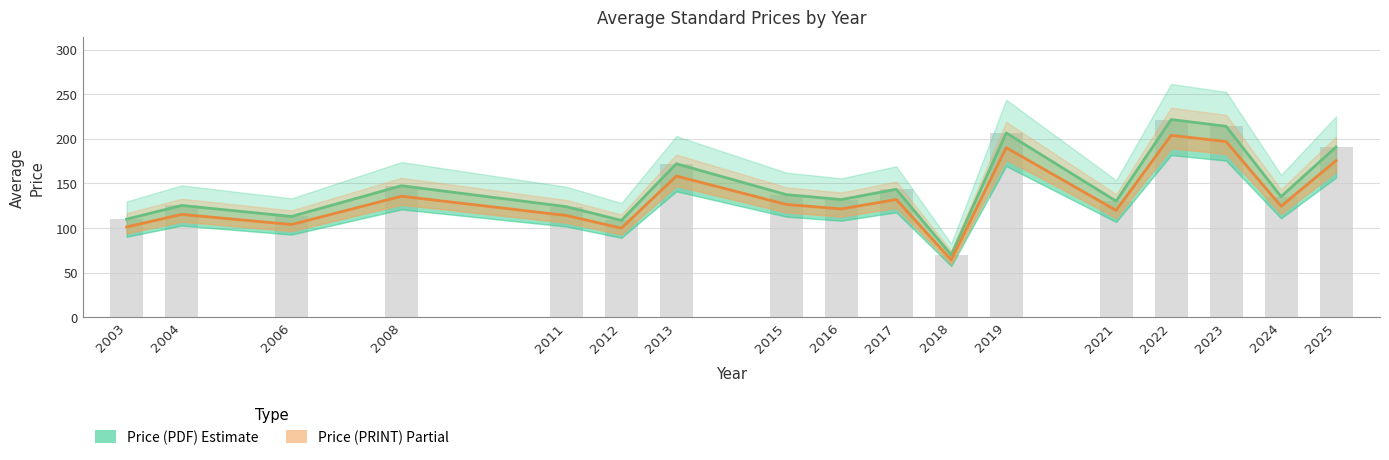

Reading left to right, extract all data points from this chart.

Price (PDF) Estimate: 2003=110.0	2004=125.3	2006=113.0	2008=147.5	2011=124.0	2012=108.5	2013=172.2	2015=137.5	2016=132.0	2017=143.5	2018=69.9	2019=206.8	2021=130.2	2022=221.8	2023=214.2	2024=135.3	2025=191.0
Price (PRINT) Partial: 2003=101.2	2004=115.3	2006=104.0	2008=135.7	2011=114.1	2012=99.9	2013=158.4	2015=126.5	2016=121.4	2017=132.0	2018=64.3	2019=190.2	2021=119.8	2022=204.1	2023=197.1	2024=124.5	2025=175.7